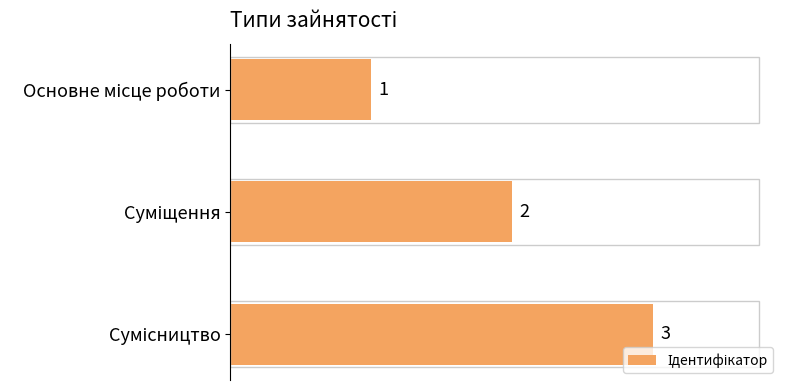

How many values are between 1 and 3?

3